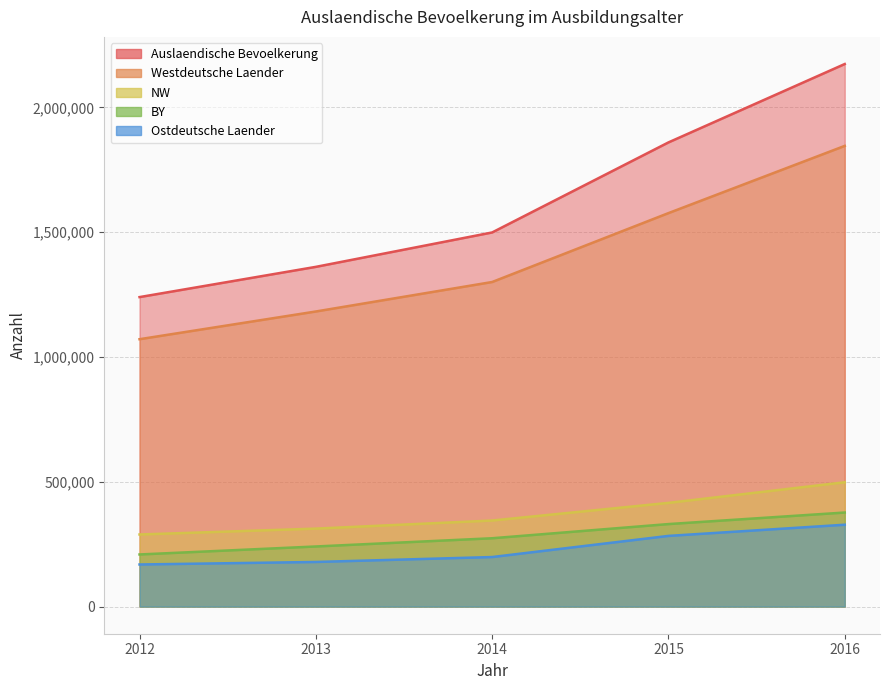

What is the value of the Westdeutsche Laender point at the 5th from the left?

1846025